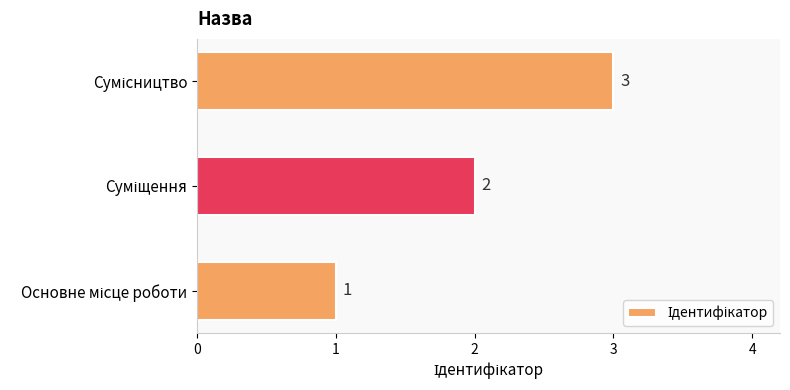

What is the maximum value shown in the chart?

3